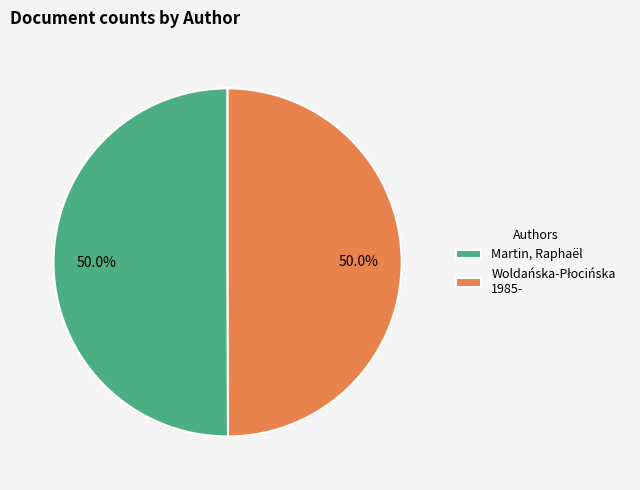

To the nearest percent, what percentage of the pie is Martin, Raphaël?

50%